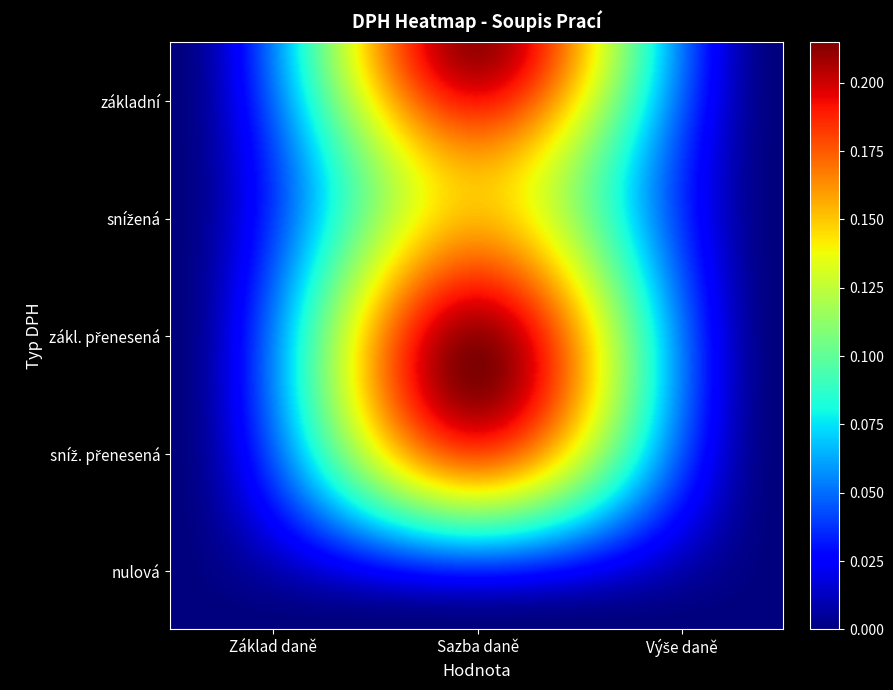

The základní series shows 0.1 at Základ daně. True or false?

False